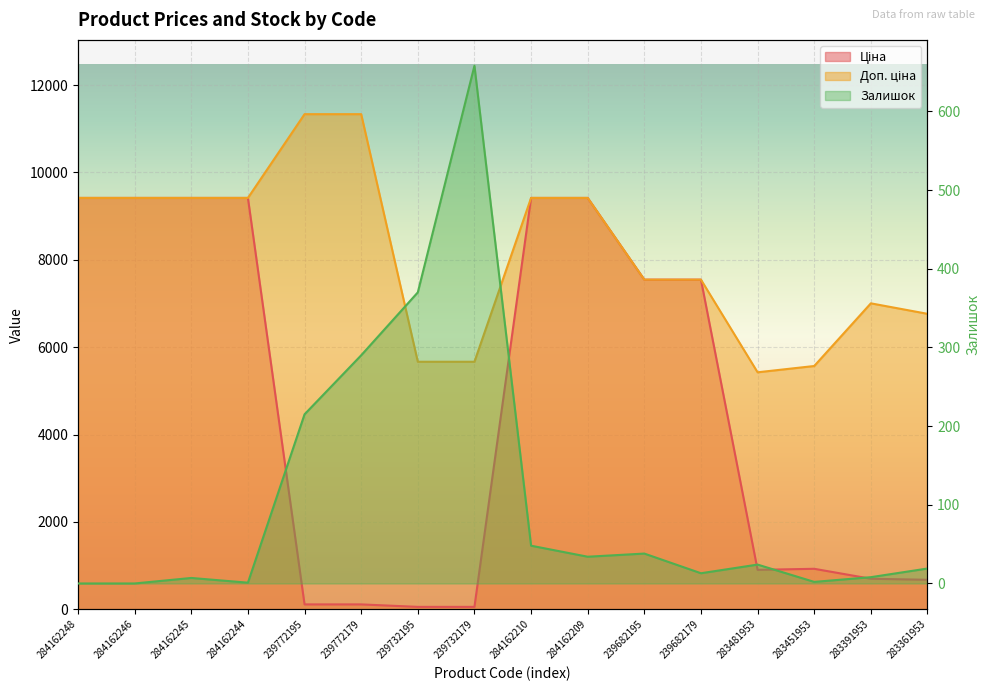

At which label does Залишок first exceed 24?

239772195